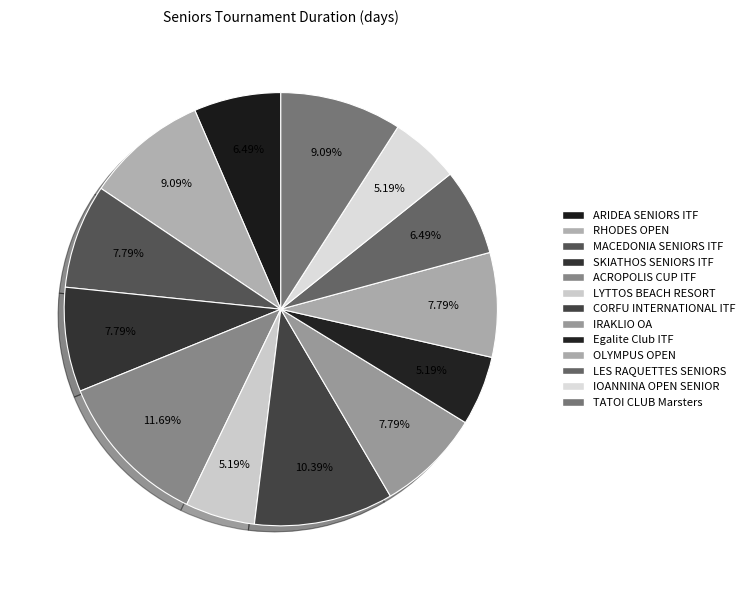

To the nearest percent, what is the difference between the largest and smallest slice percentages?

6%